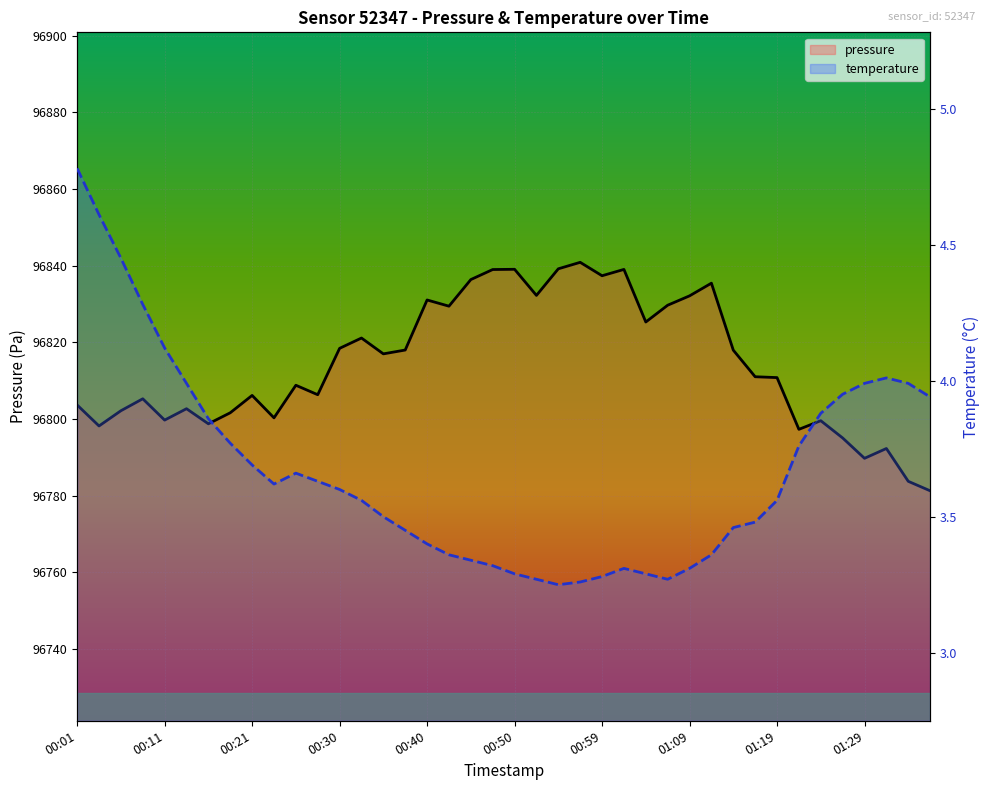

Rank the series at 19 from lowest to highest value.

temperature, pressure